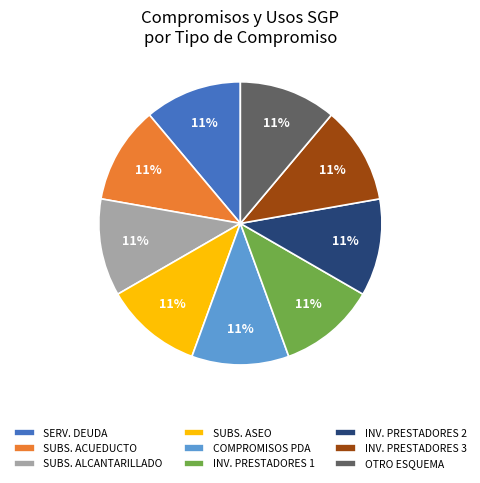

To the nearest percent, what is the average slice percentage?

11%